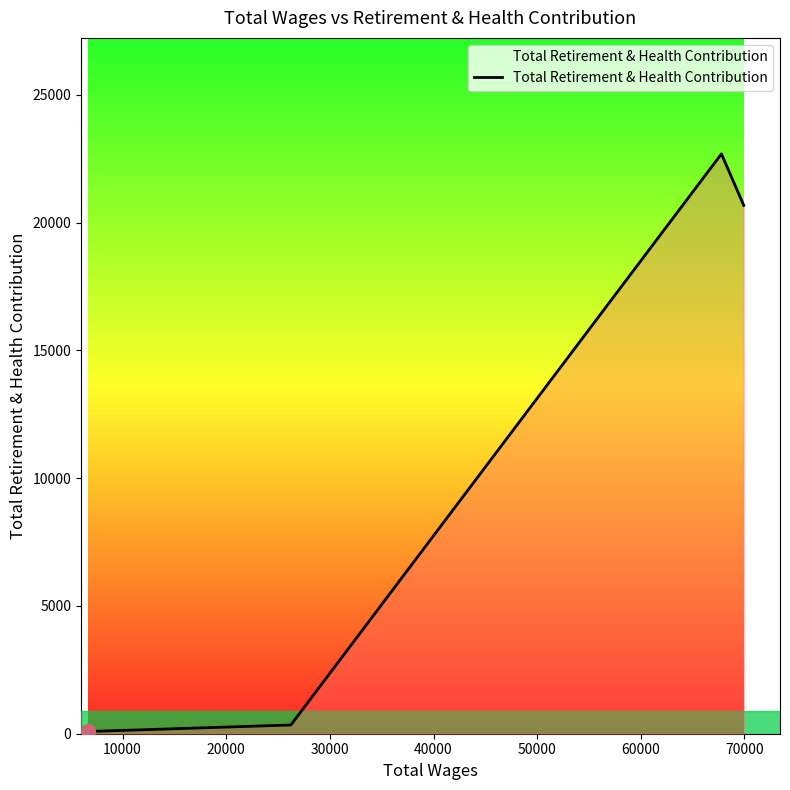

What is the average value?

6341